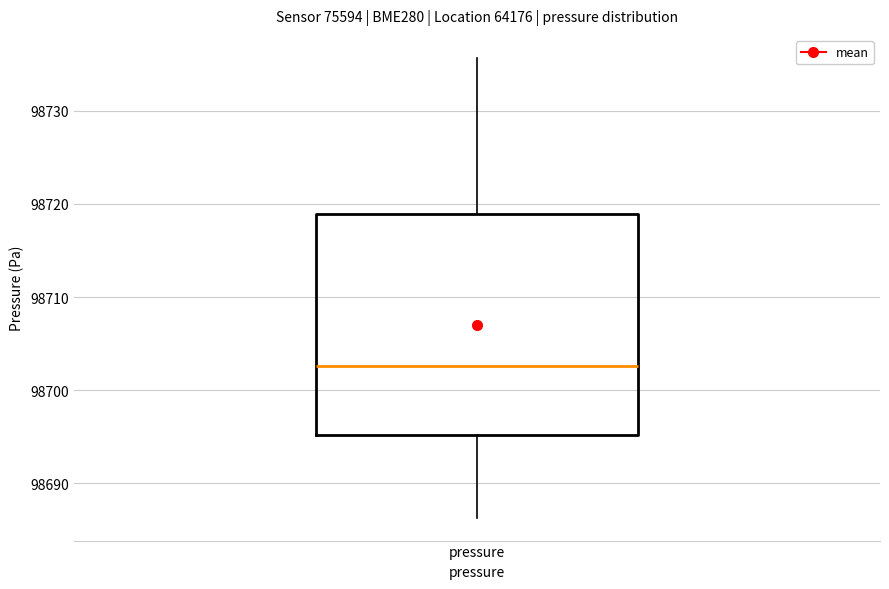

Where does the lower whisker of the box for pressure end on the y-axis? The values are not printed on the chart, so give them approximately, as read against the axis.

98686